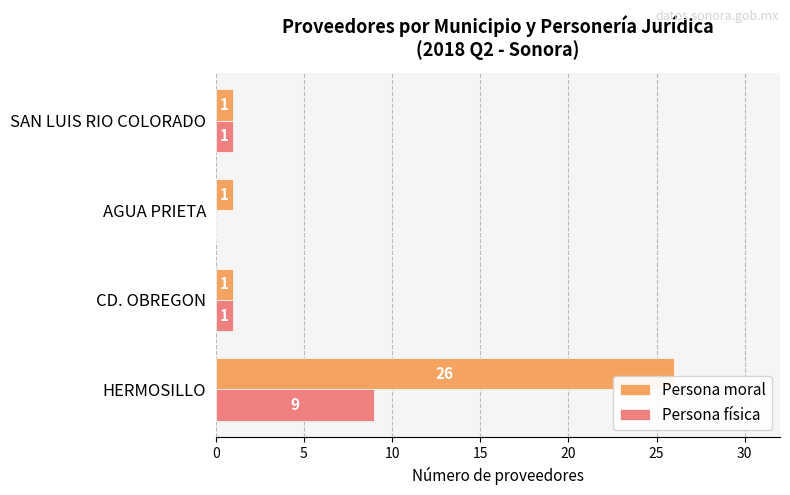

The Persona física series shows 1 at SAN LUIS RIO COLORADO. True or false?

True